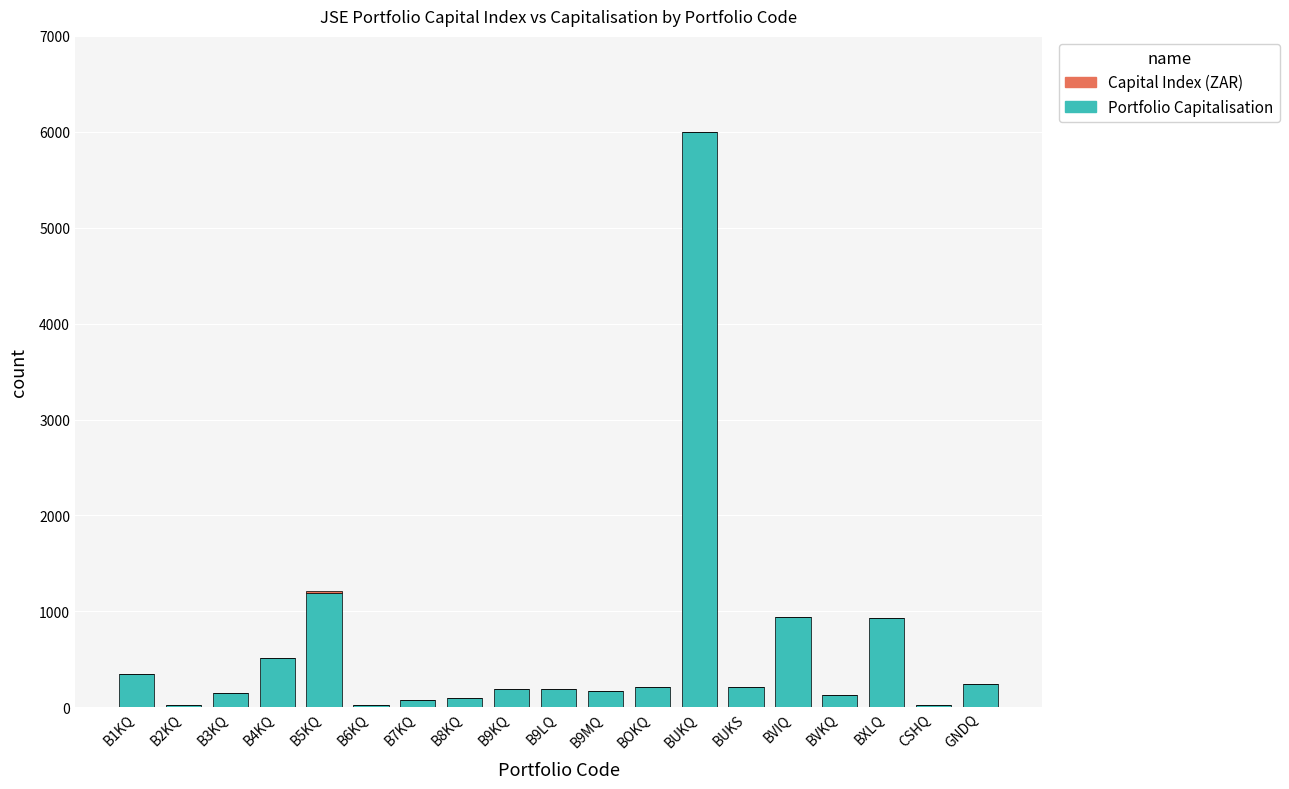

Where is Portfolio Capitalisation nearest to the value 3010?

B5KQ